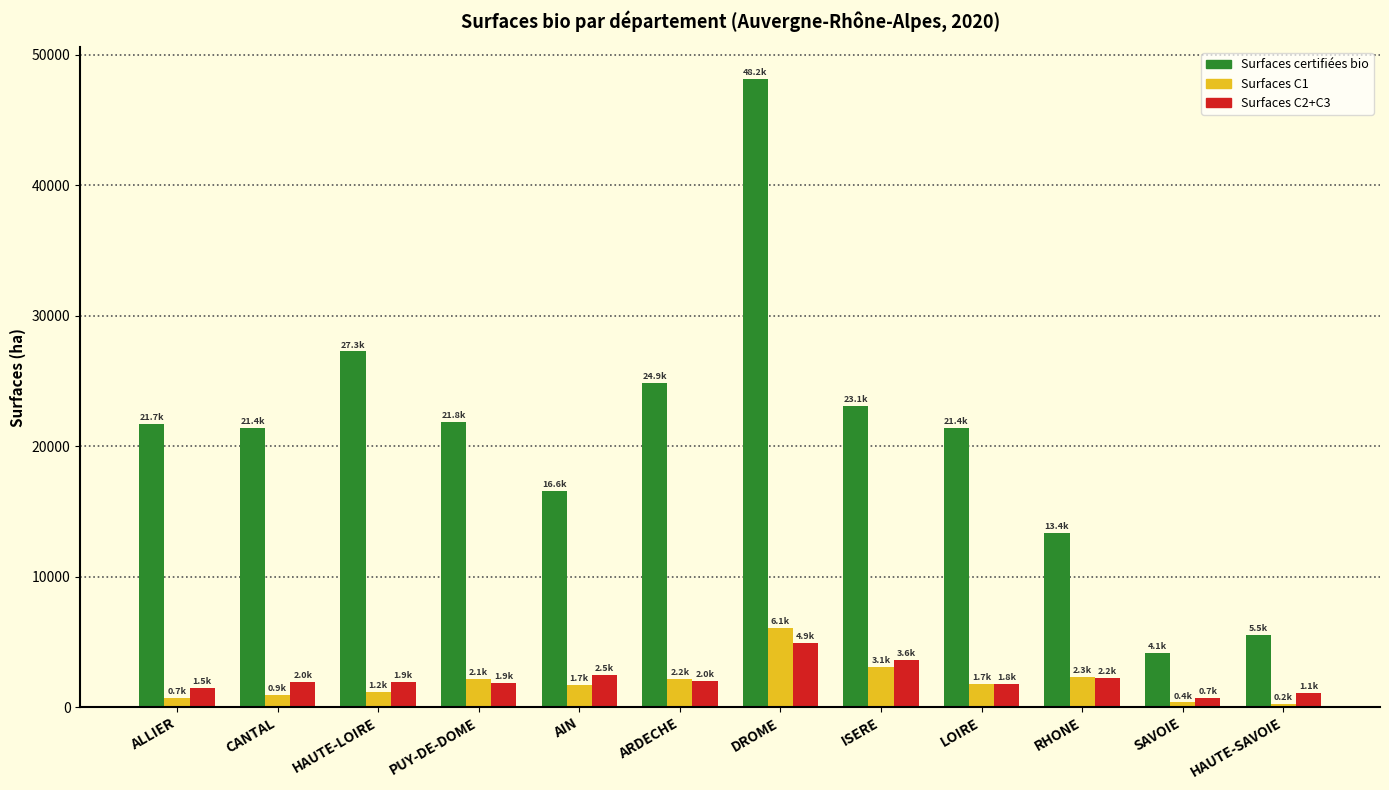

What is the difference between the highest and lowest values at SAVOIE?

3786.7